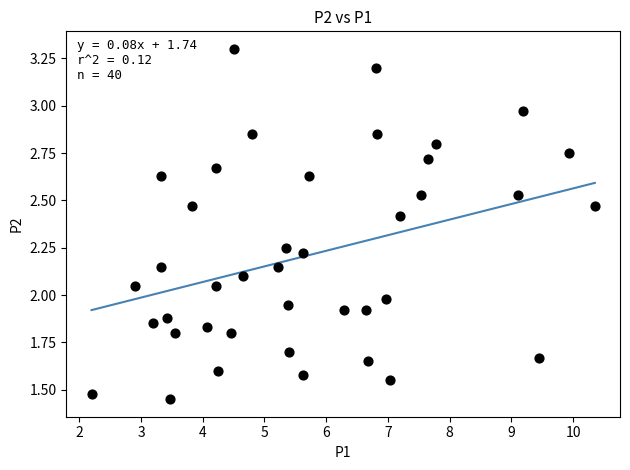

What is the range of X values (max minus min)?

8.1